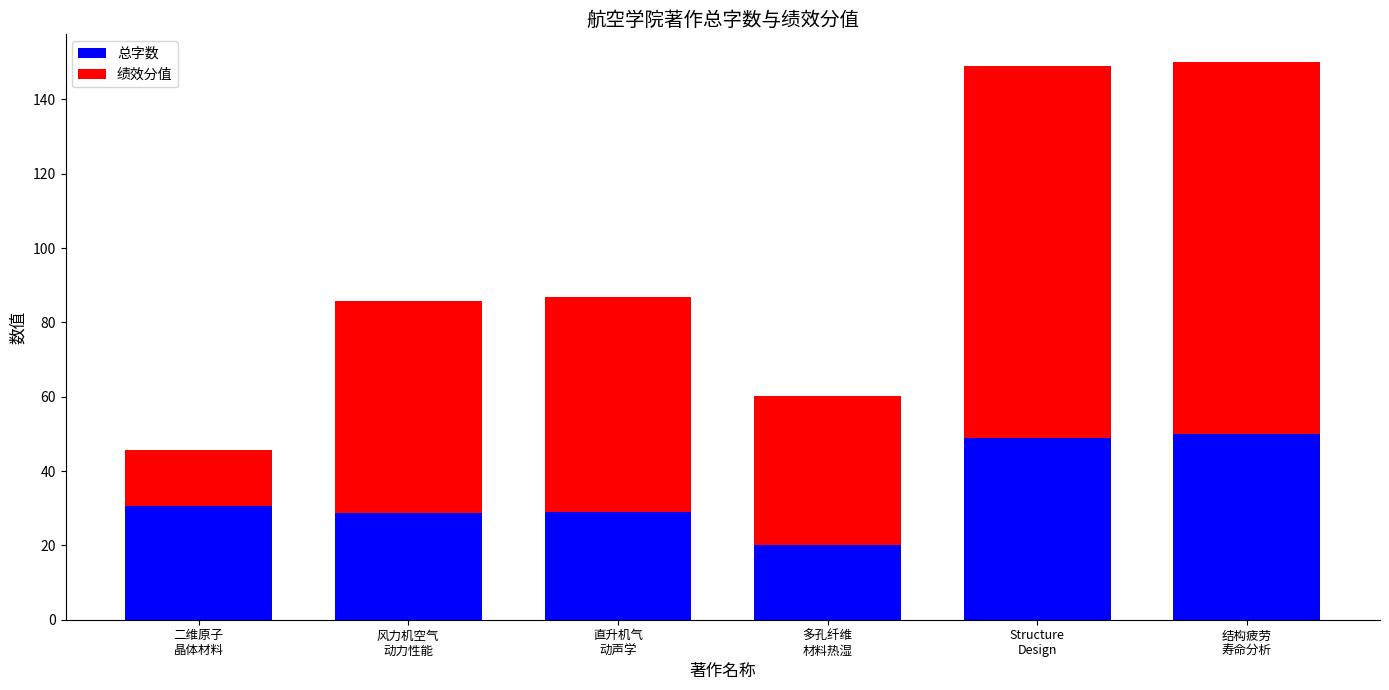

The value of 总字数 at 多孔纤维
材料热湿 is 20.1. True or false?

True